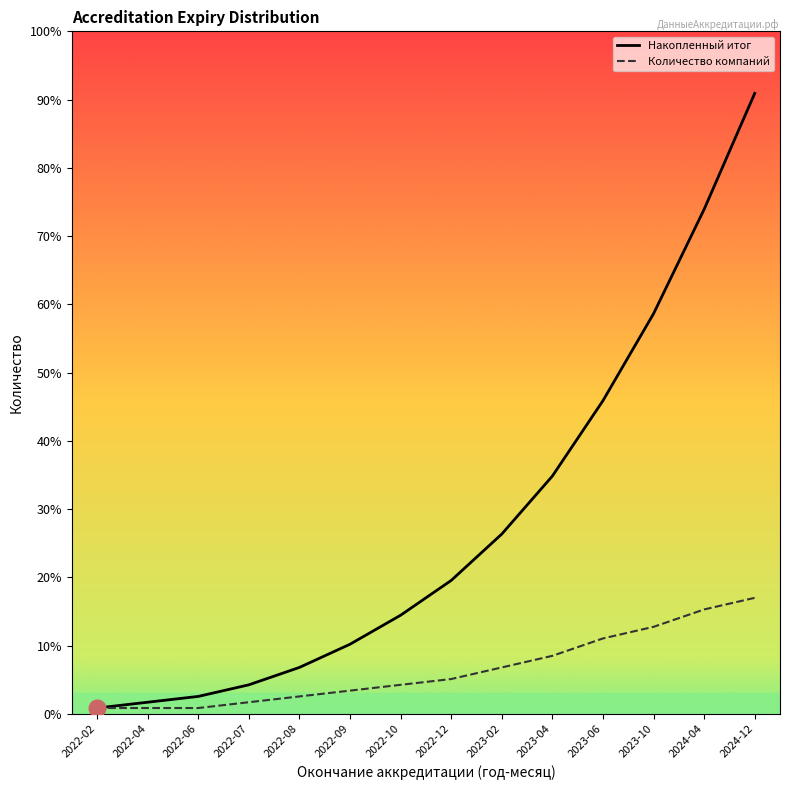

At which label is Количество компаний closest to 10?

2023-04